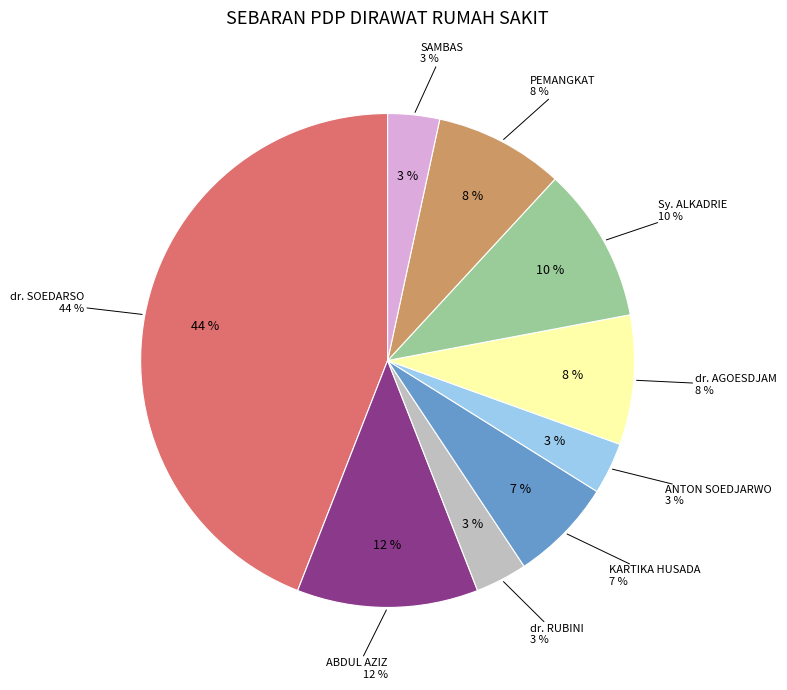

The RSUD Sy. ALKADRIE slice represents 23% of the pie. True or false?

False